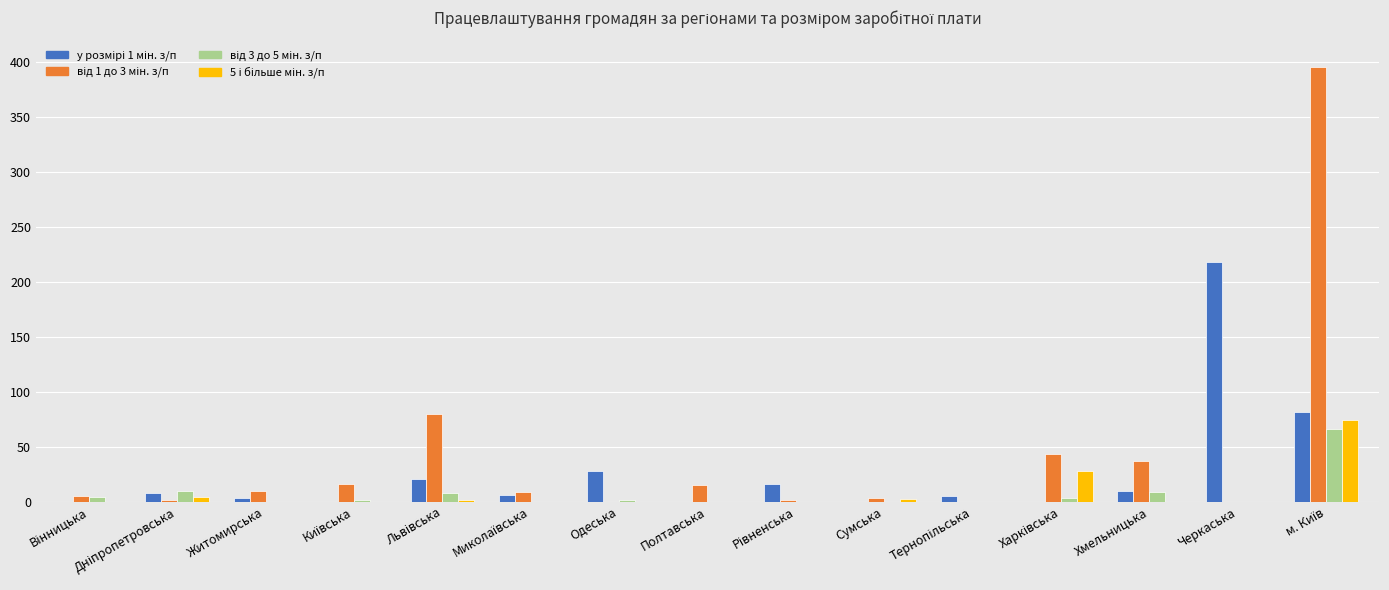

What is the greatest value displayed?

396